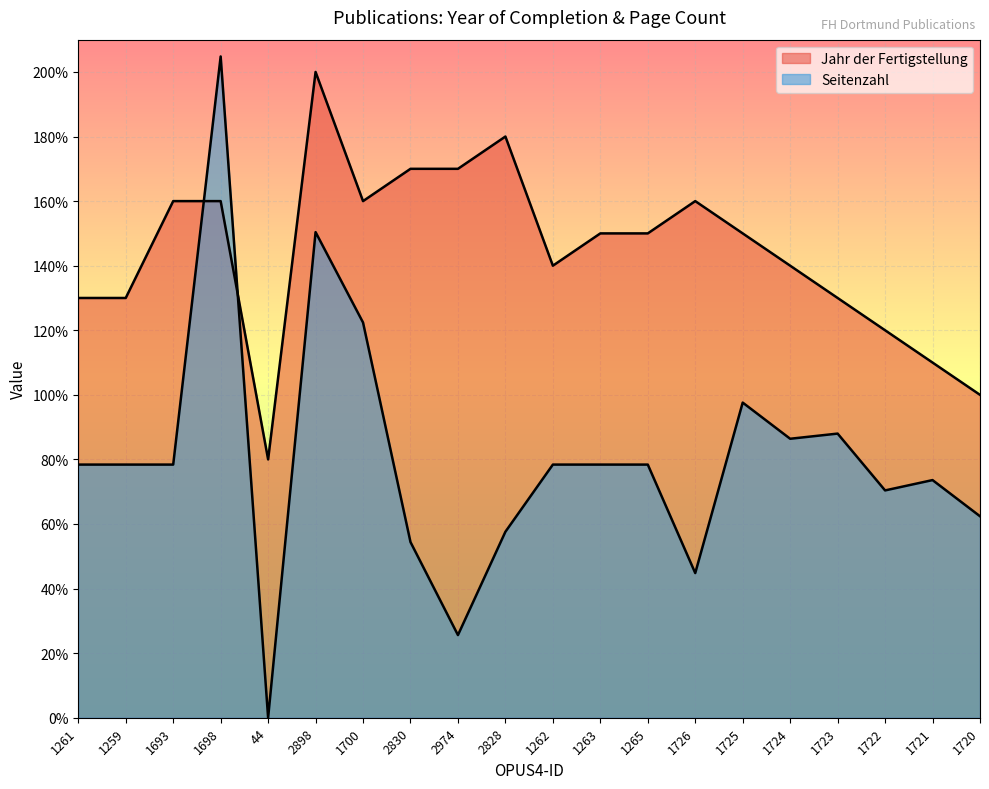

What is the difference between the maximum and second lowest values in the Seitenzahl series?

1792